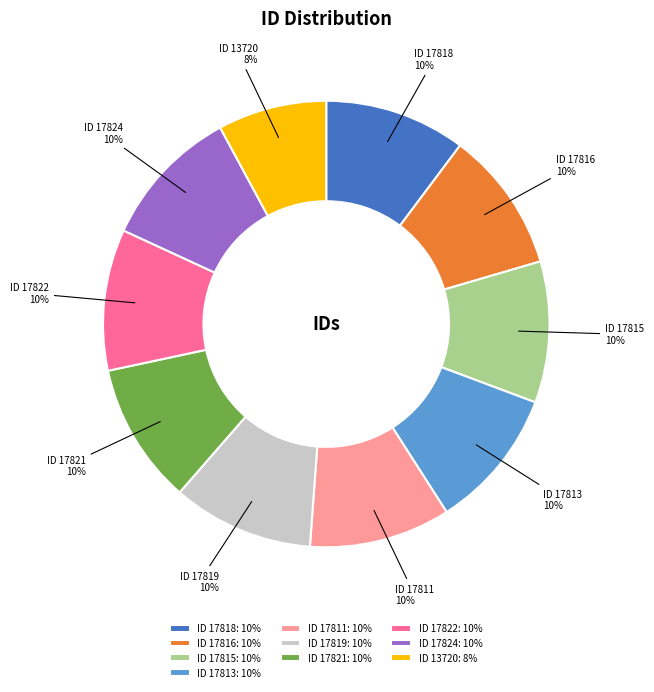

Count the number of slices in the pie.

10